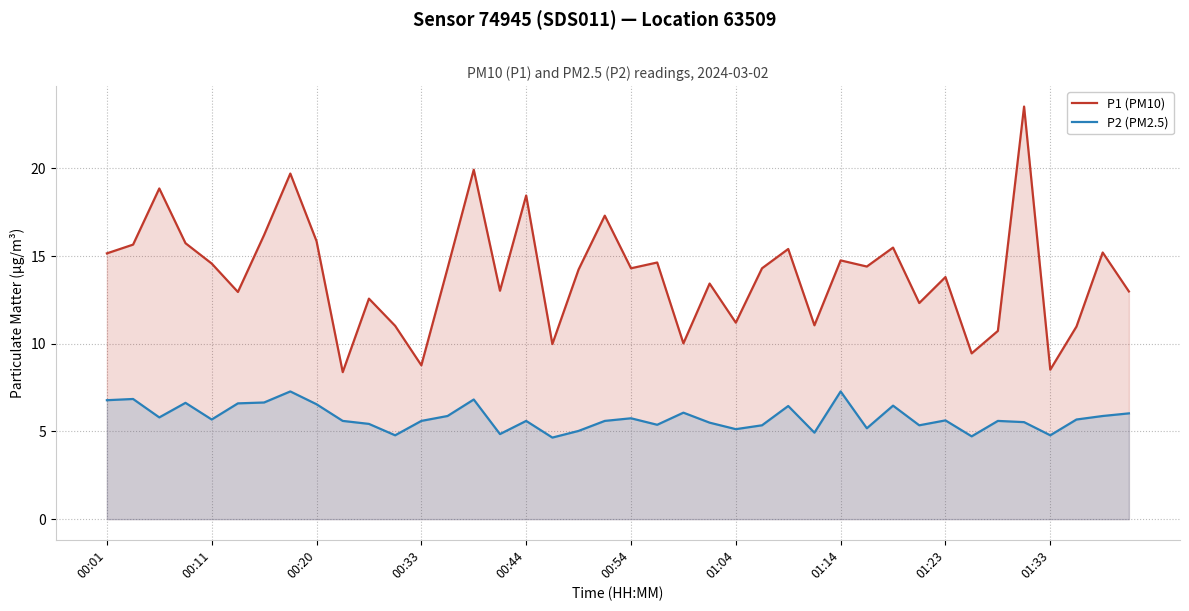

Which series has the largest range (max minus min)?

P1 (PM10)